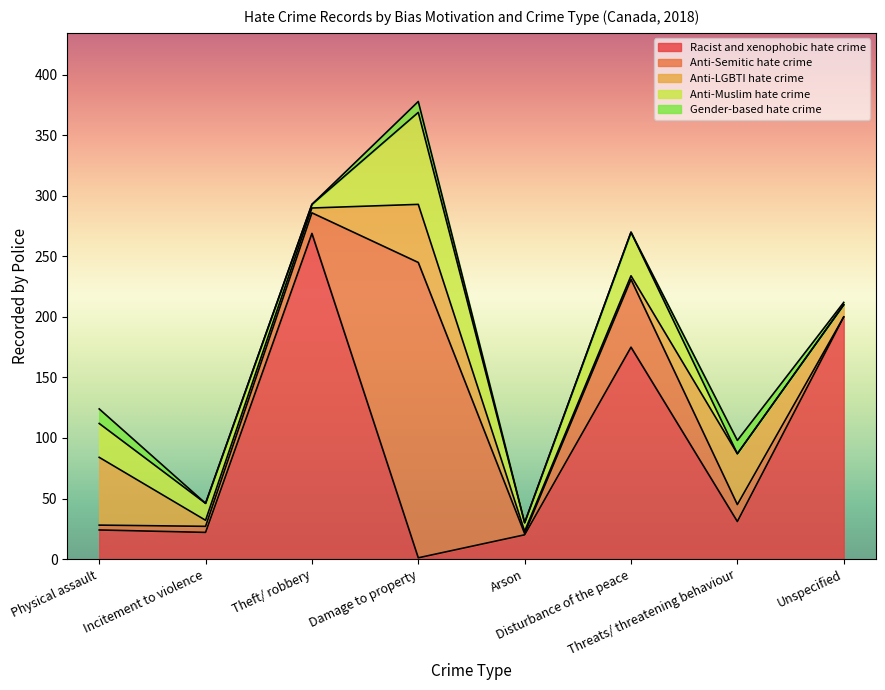

The Anti-LGBTI hate crime series shows 26 at Threats/ threatening behaviour. True or false?

False